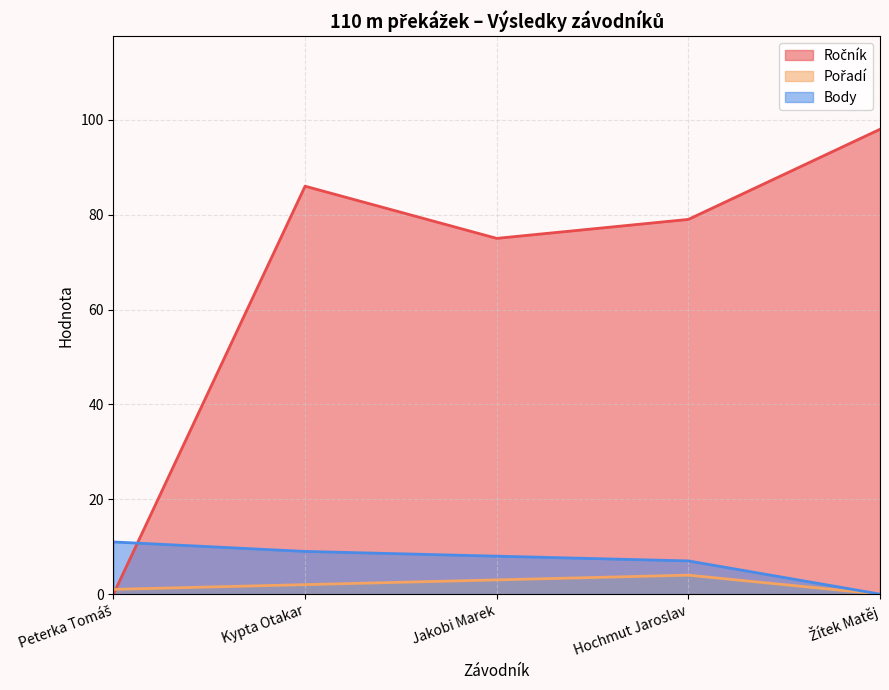

Which series has the largest range (max minus min)?

Ročník